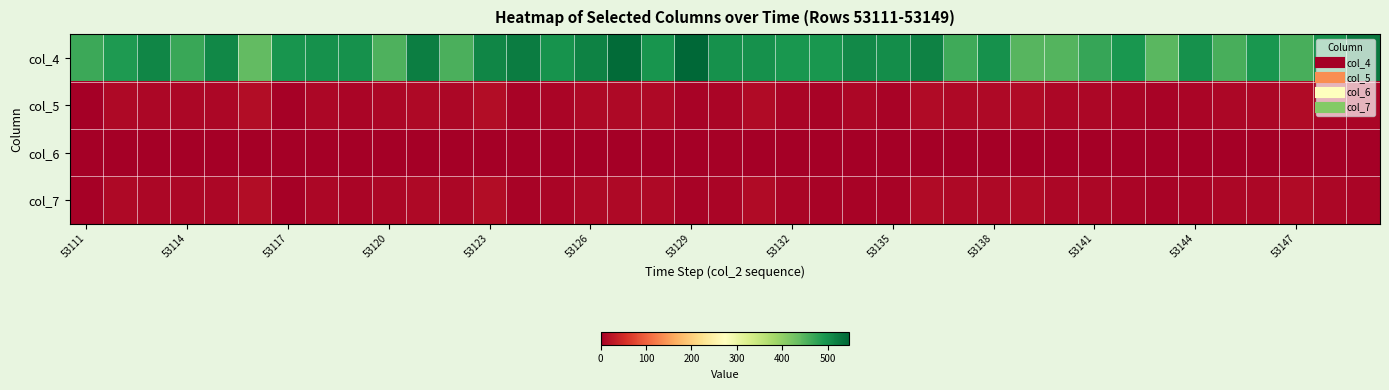

Rank the series by their maximum value, from lowest to highest.

col_6, col_5, col_7, col_4